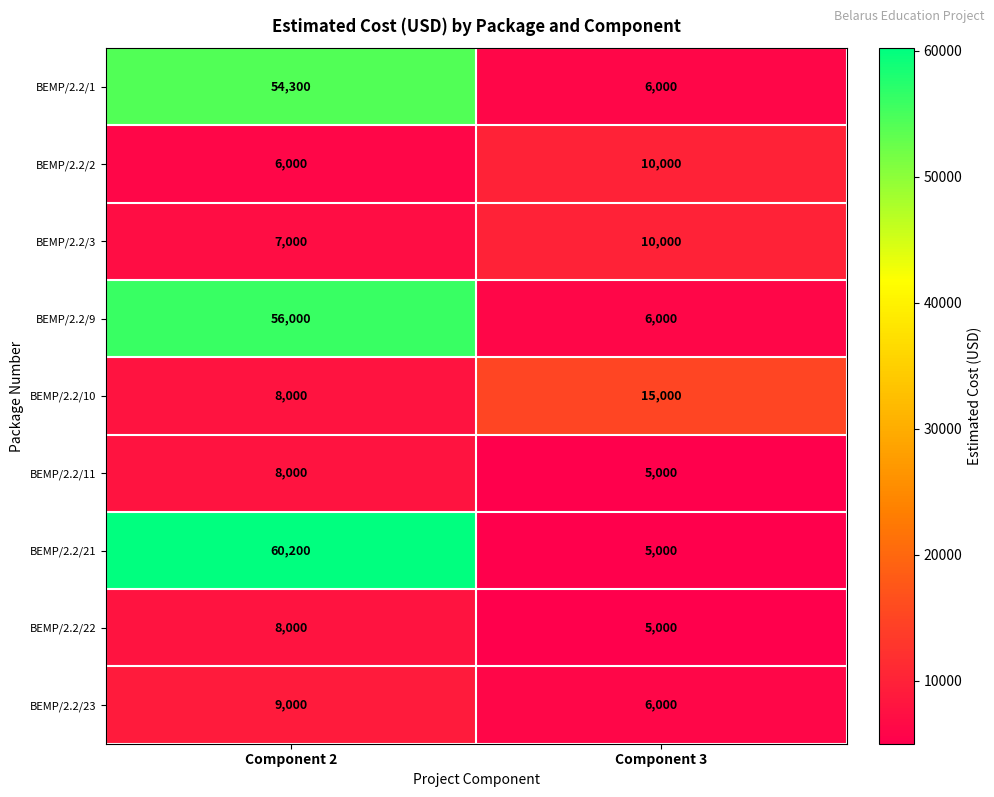

List the labels in order of BEMP/2.2/11 value, largest first.

Component 2, Component 3